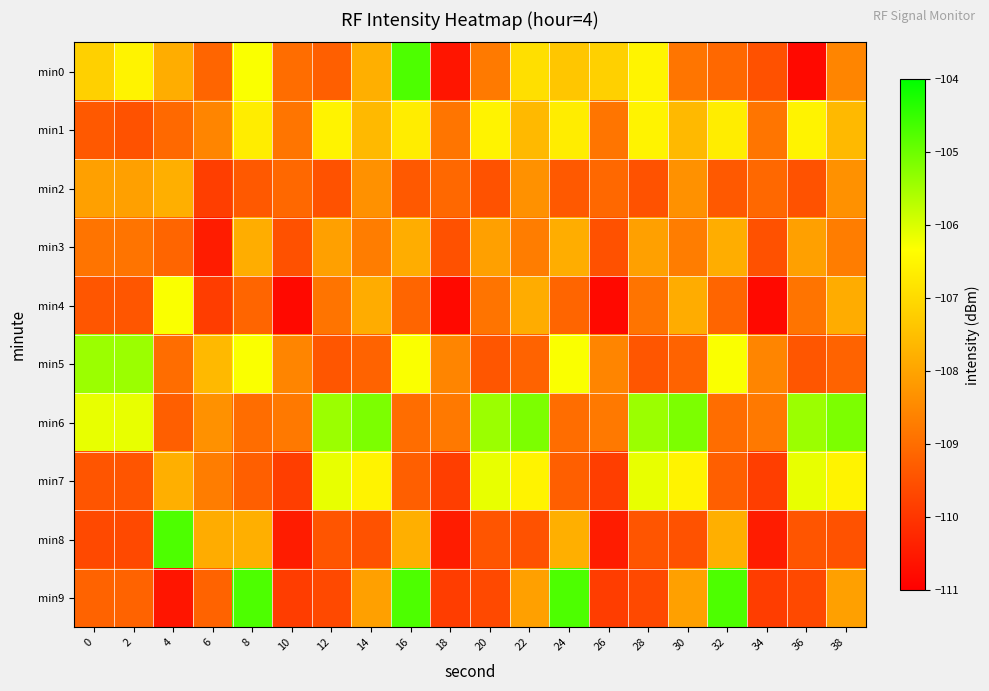

Which series has the largest total across all categories?

min6